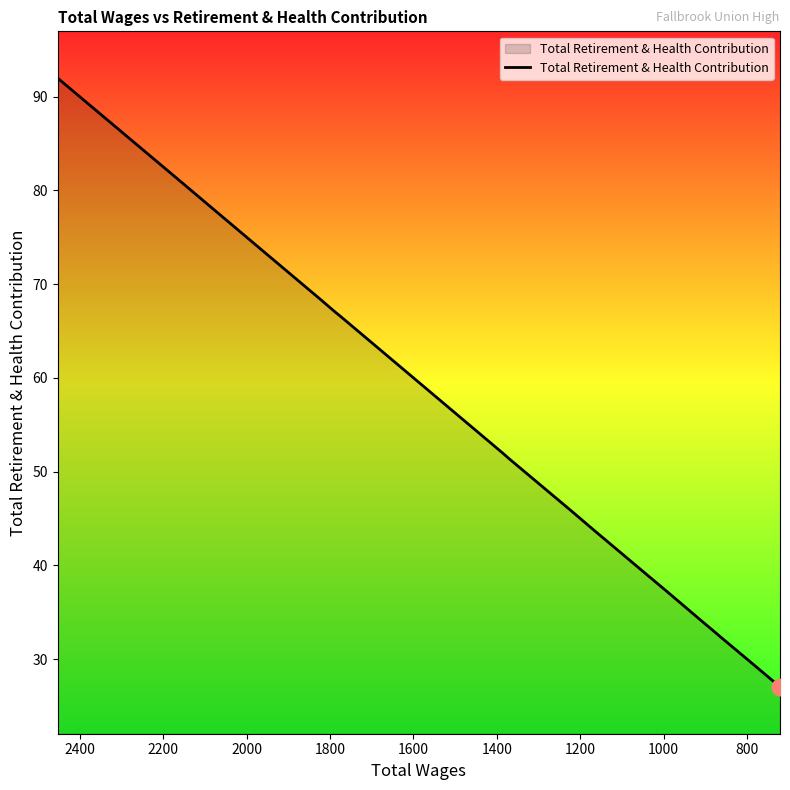

Reading right to left, what are all the values shown in this chart?

27.0	29.9	32.4	32.8	34.2	35.7	37.4	38.5	39.7	43.9	45.9	51.3	52.0	63.0	66.6	67.0	68.3	72.8	81.9	85.7	92.0